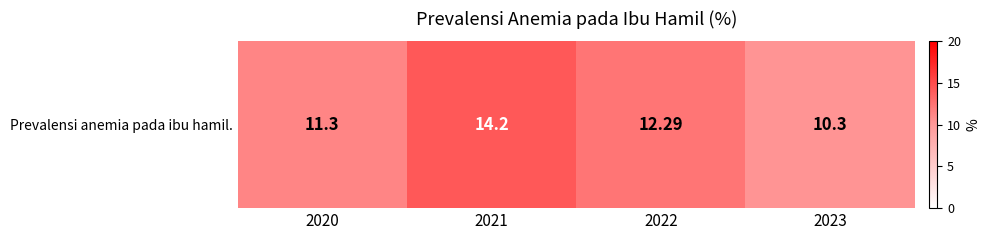

What is the greatest value displayed?

14.2